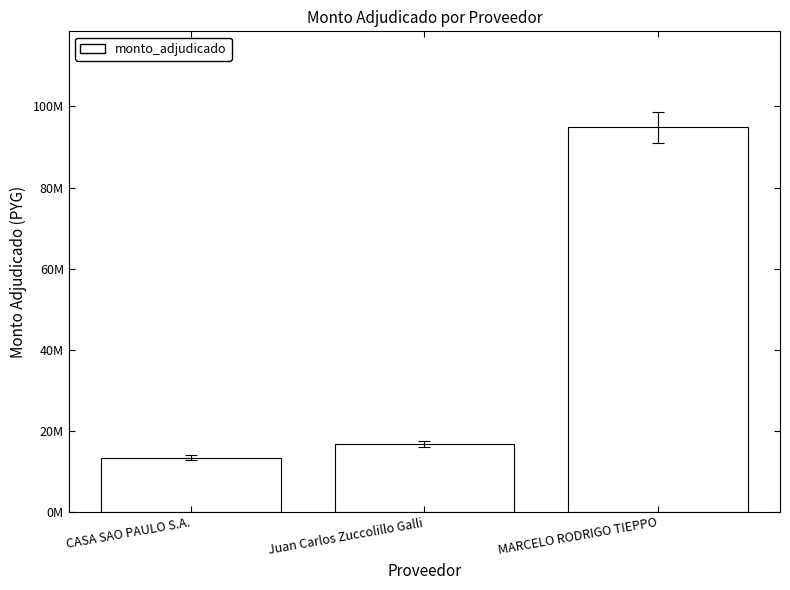

Does the chart contain any negative values?

No